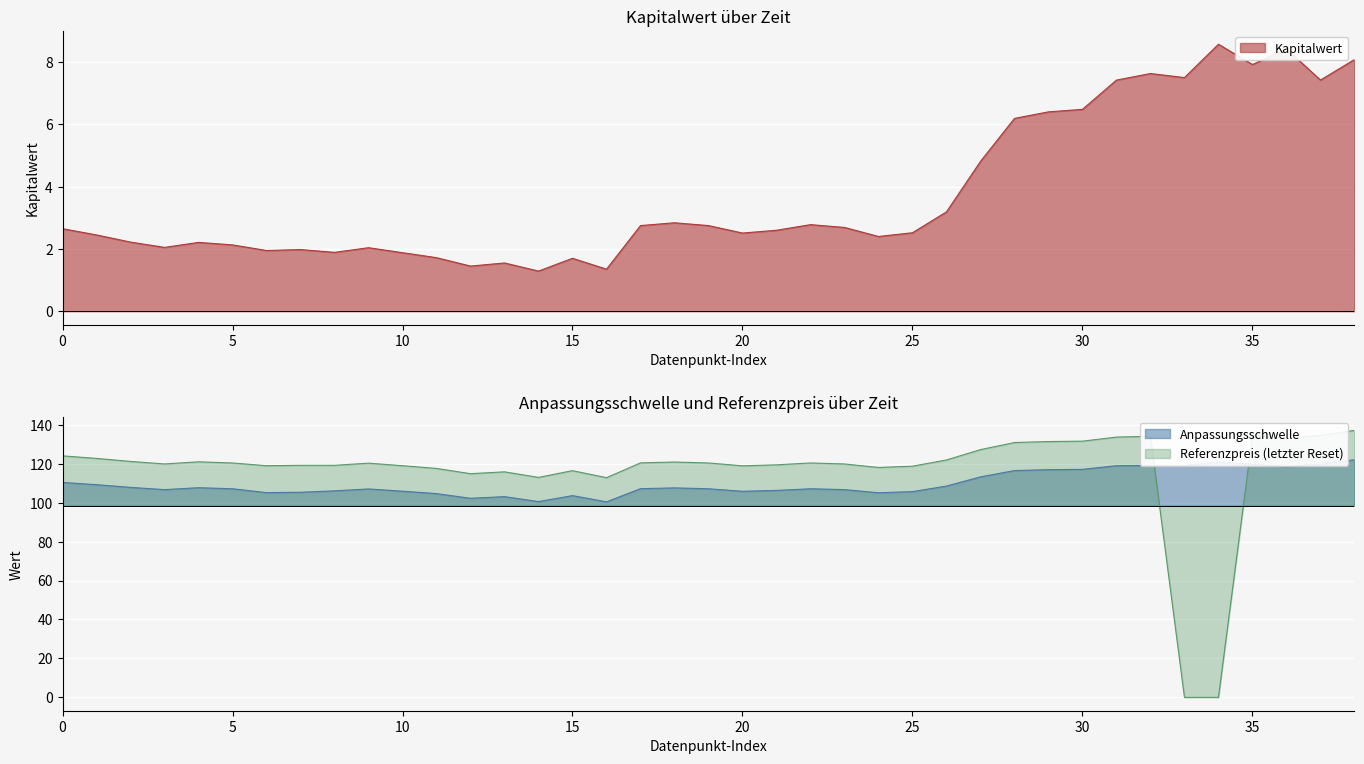

Does the chart display data point markers on the line(s)?

No